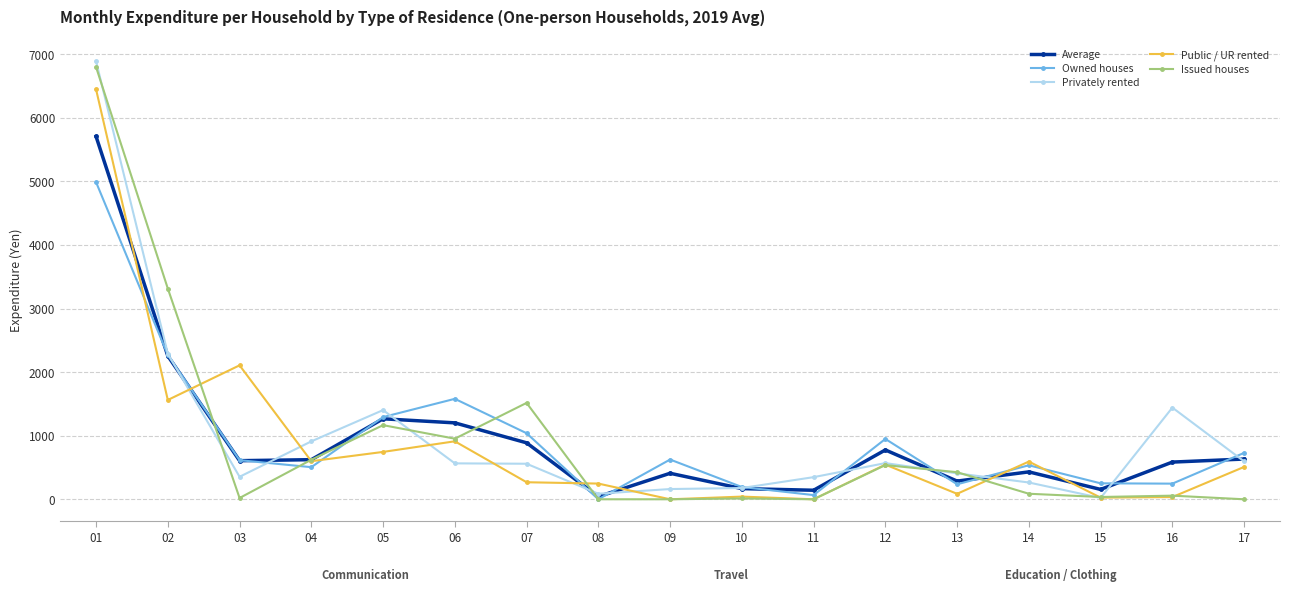

True or false: Owned houses has more than 2 points higher than both neighbors.

True